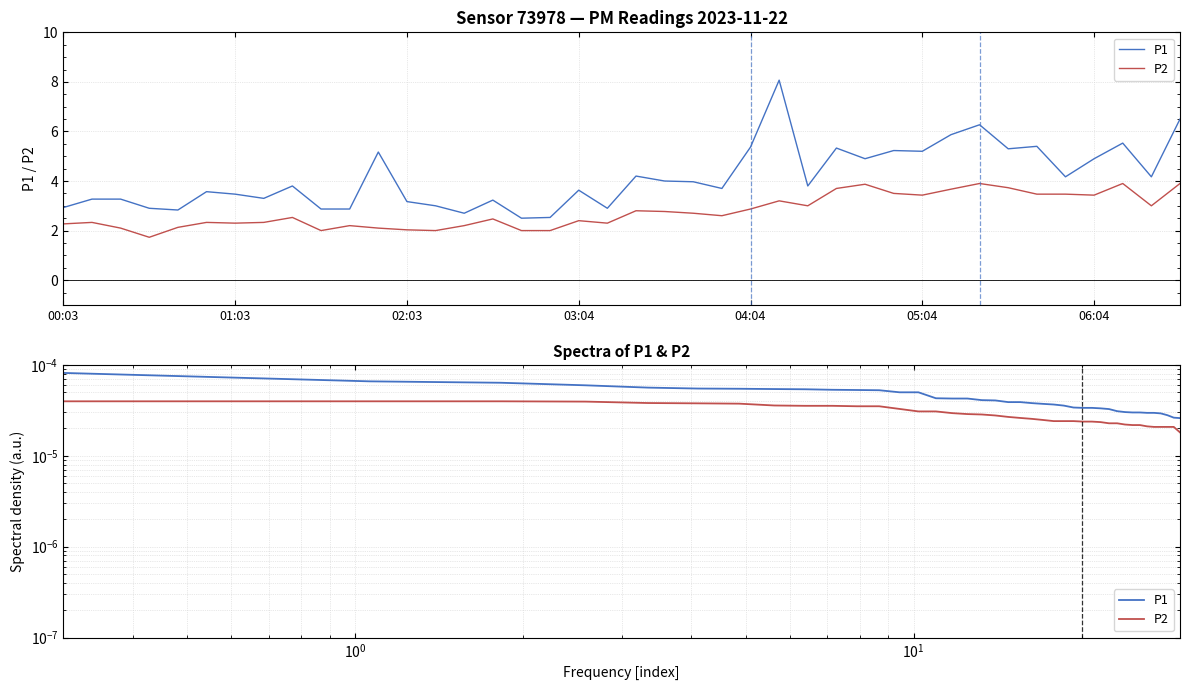

How many lines are shown in the chart?

2